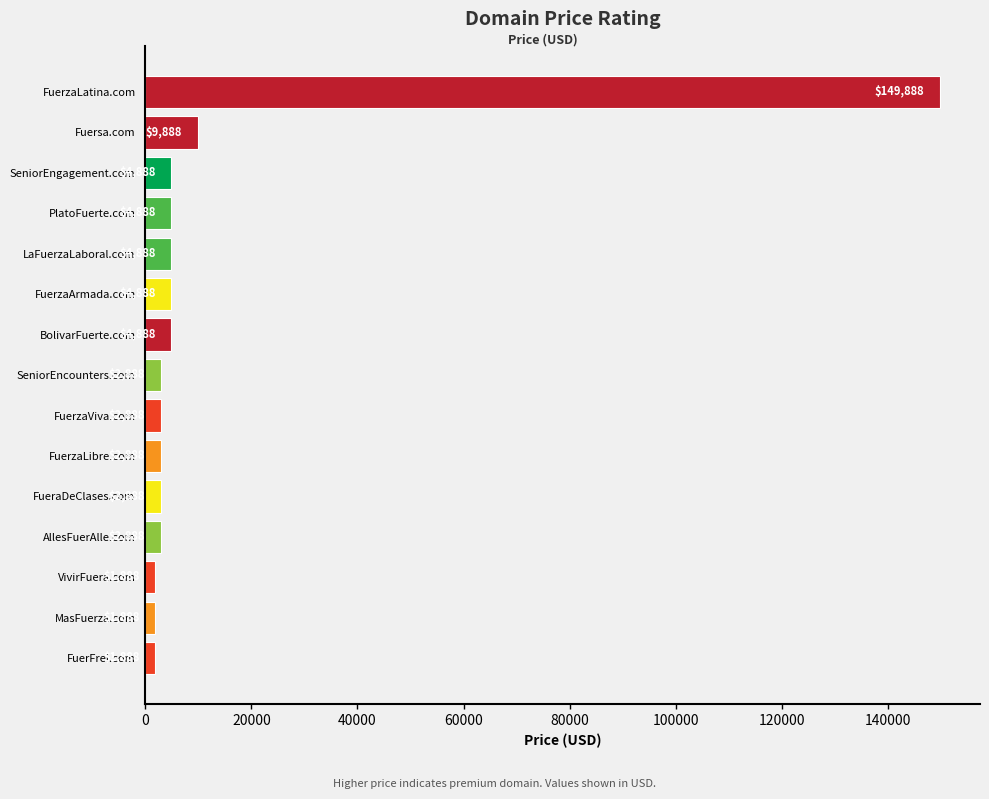

What is the greatest value displayed?

149888